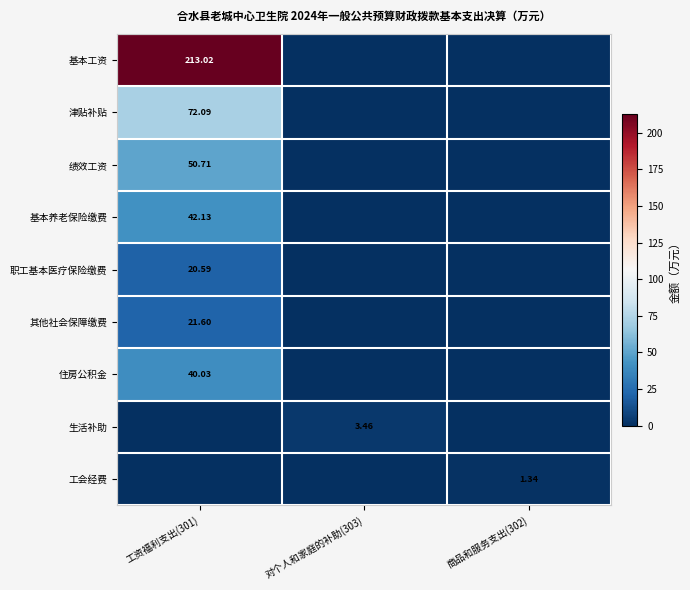

How many distinct data groups are displayed?

9